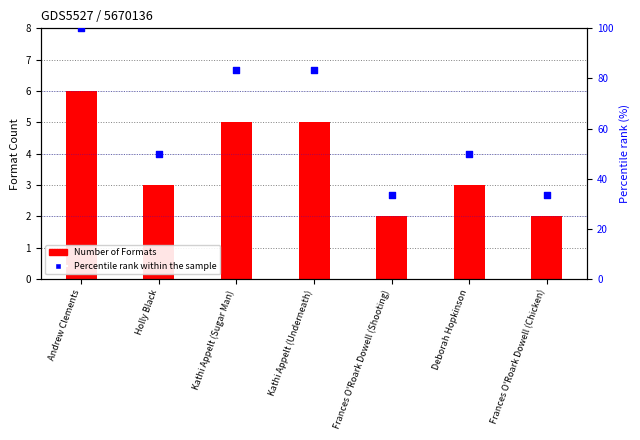

Which series has the widest spread of Y values?

Percentile rank